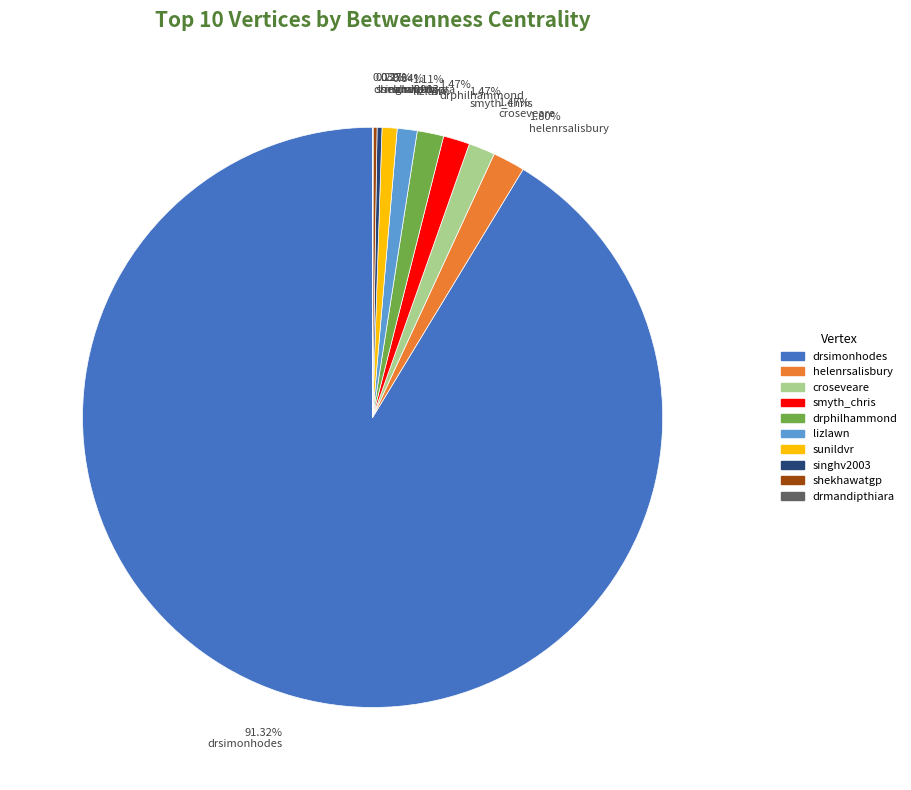

Which category has the biggest portion of the pie?

drsimonhodes